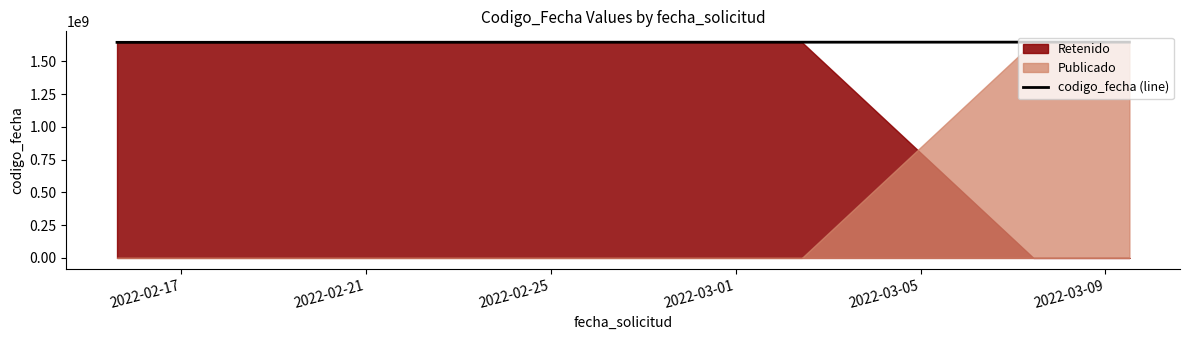

What is the maximum value shown in the chart?

1646857079